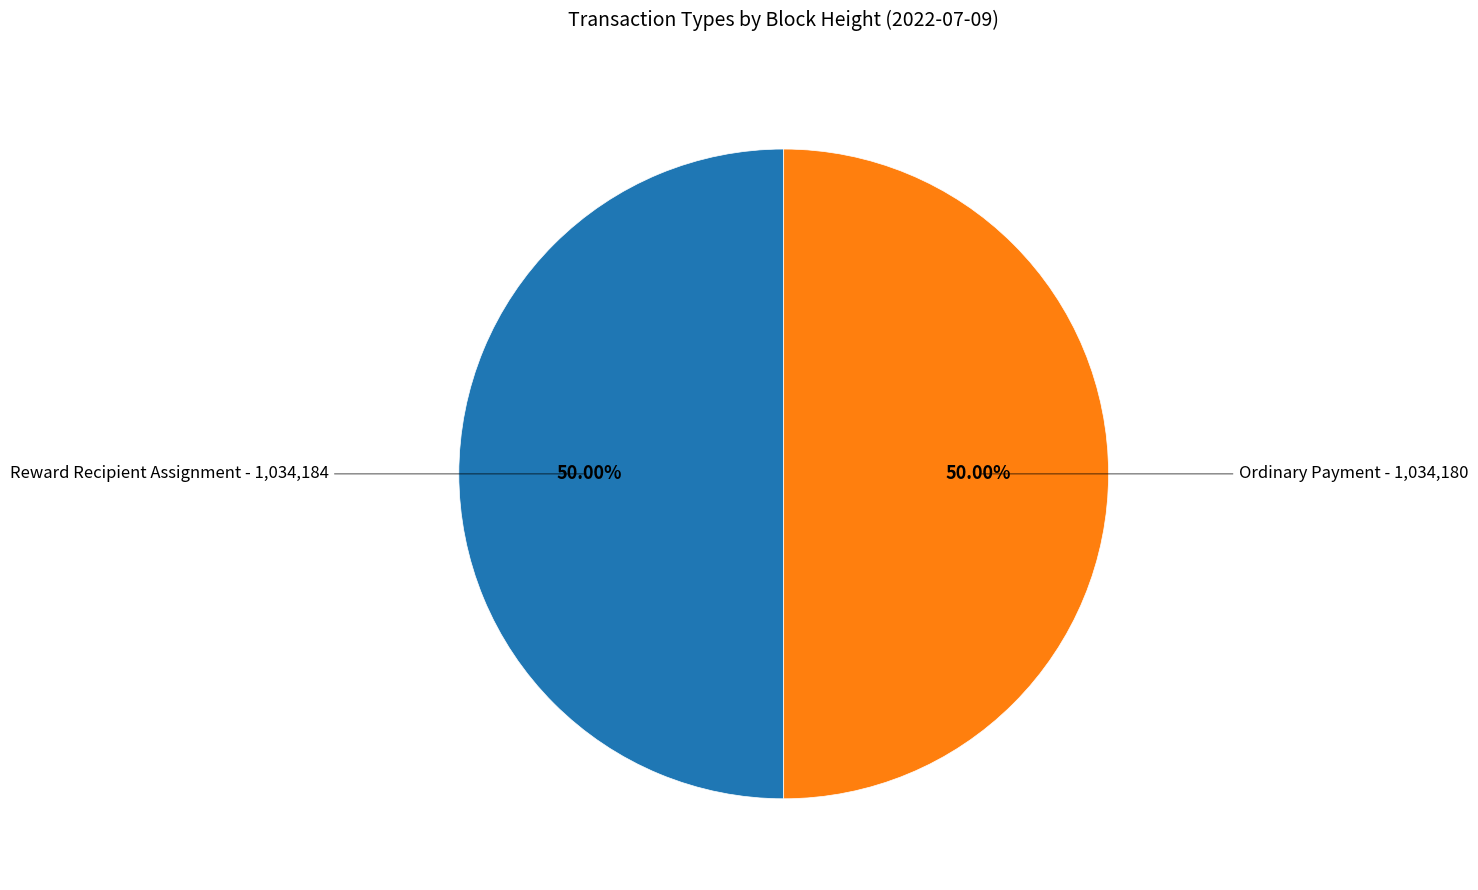

What is the largest slice in the pie chart?

Reward Recipient Assignment - 1034184